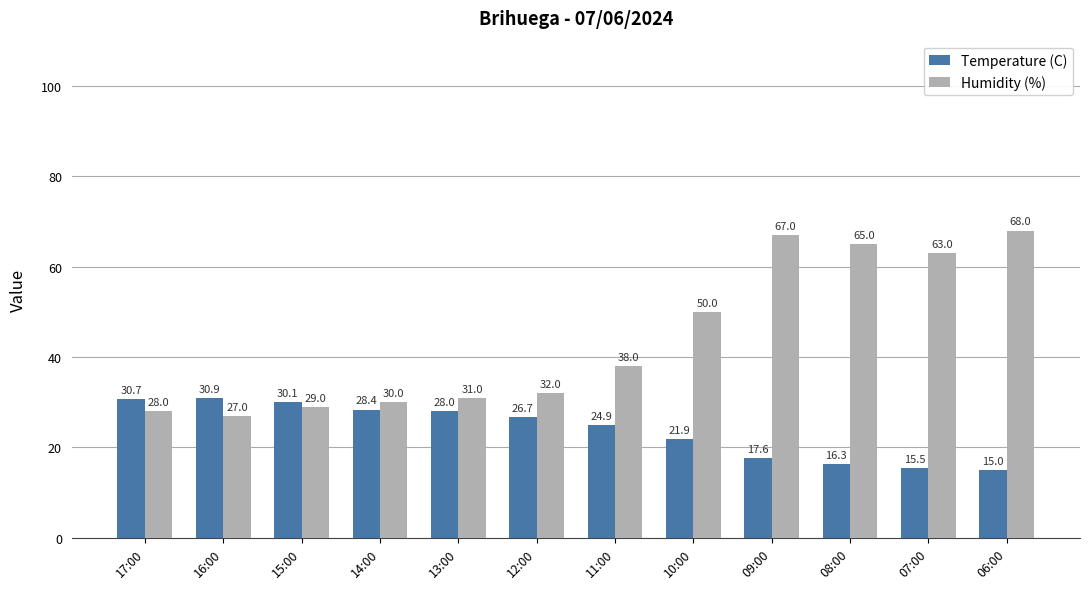

Which series has the largest range (max minus min)?

Humidity (%)